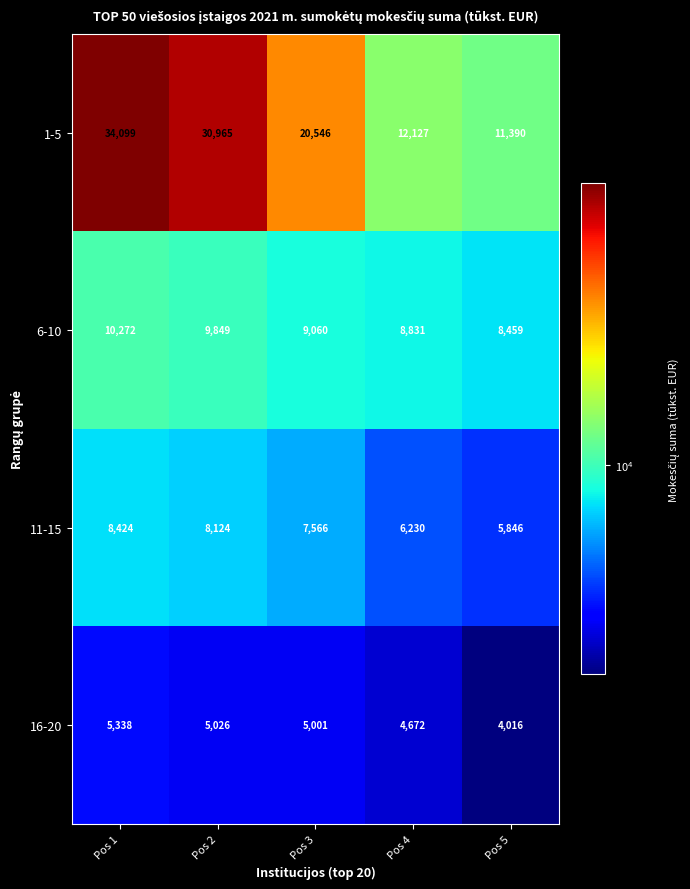

Where does the 6-10 series first go above 9060?

Pos 1